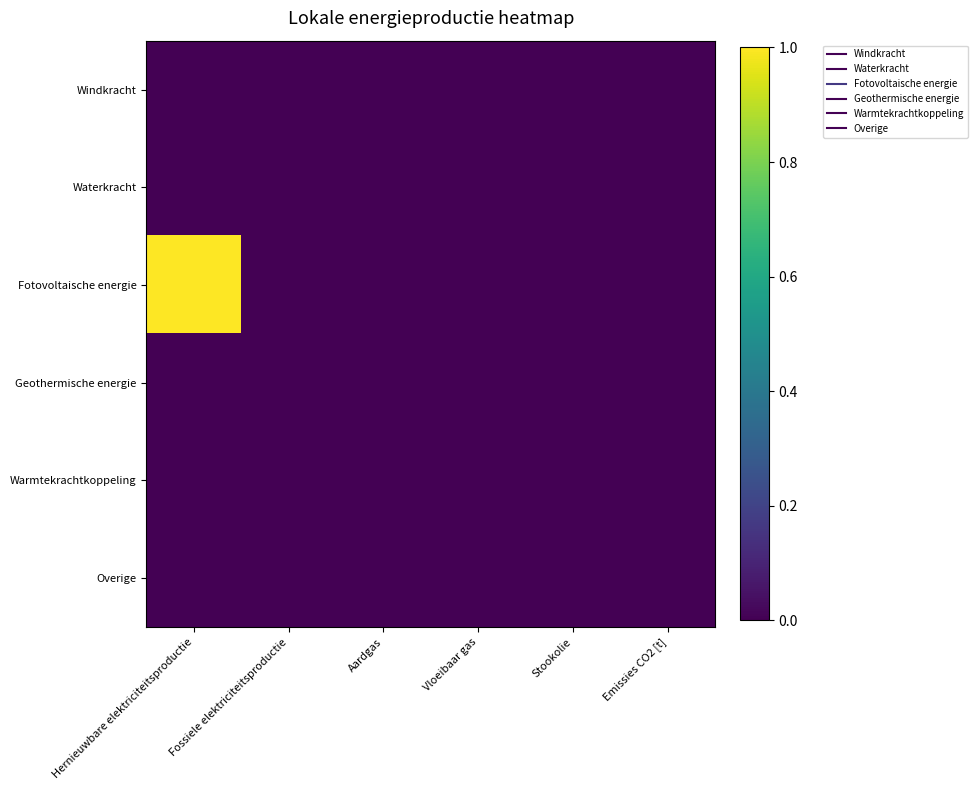

Which series has the largest range (max minus min)?

Fotovoltaische energie